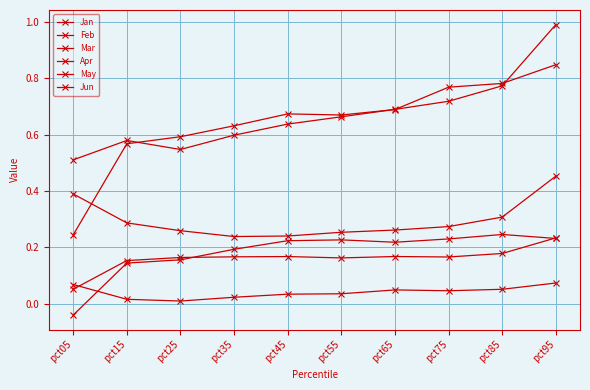

Which series has the largest range (max minus min)?

May